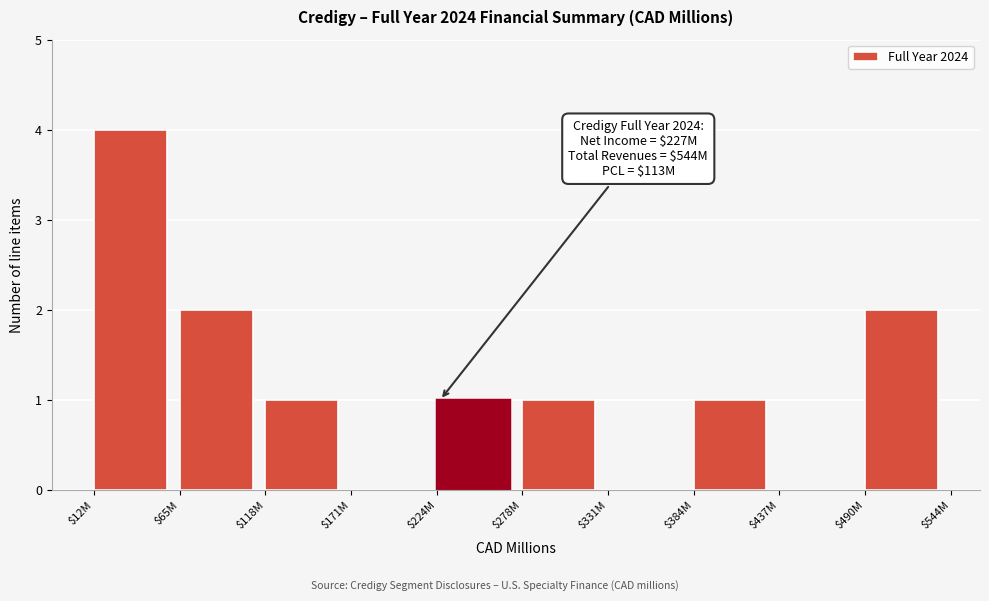

What is the maximum value shown in the chart?

4